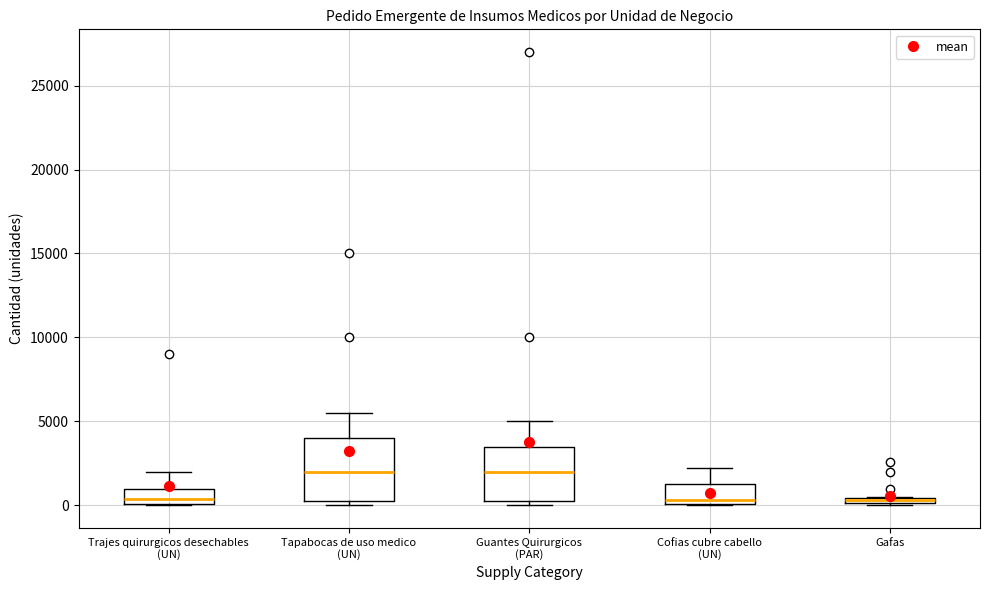

Where is the lower edge of the box for Trajes quirurgicos desechables (UN) on the y-axis? The values are not printed on the chart, so give them approximately, as read against the axis.

0